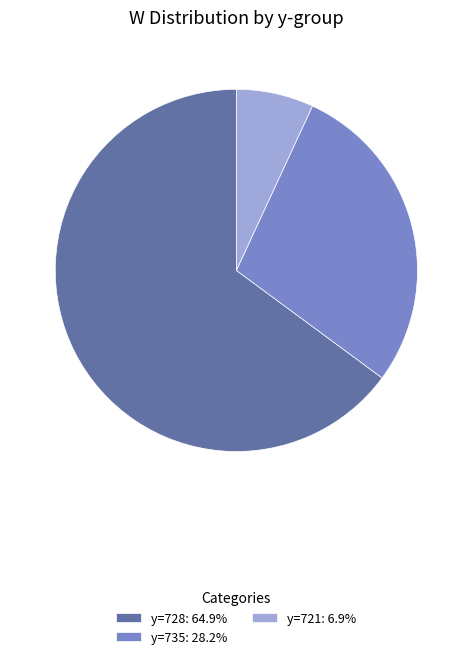

Approximately how many times larger is the value at y=728: 64.9% compared to y=721: 6.9%?

9.4